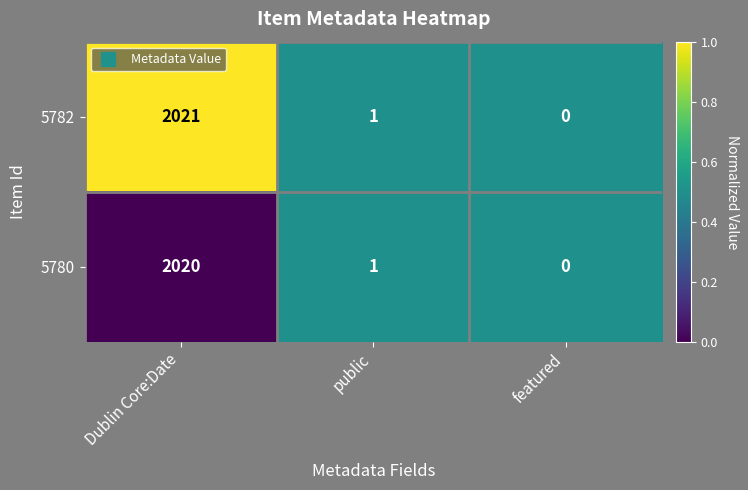

Which label corresponds to the largest value in the chart?

Dublin Core:Date